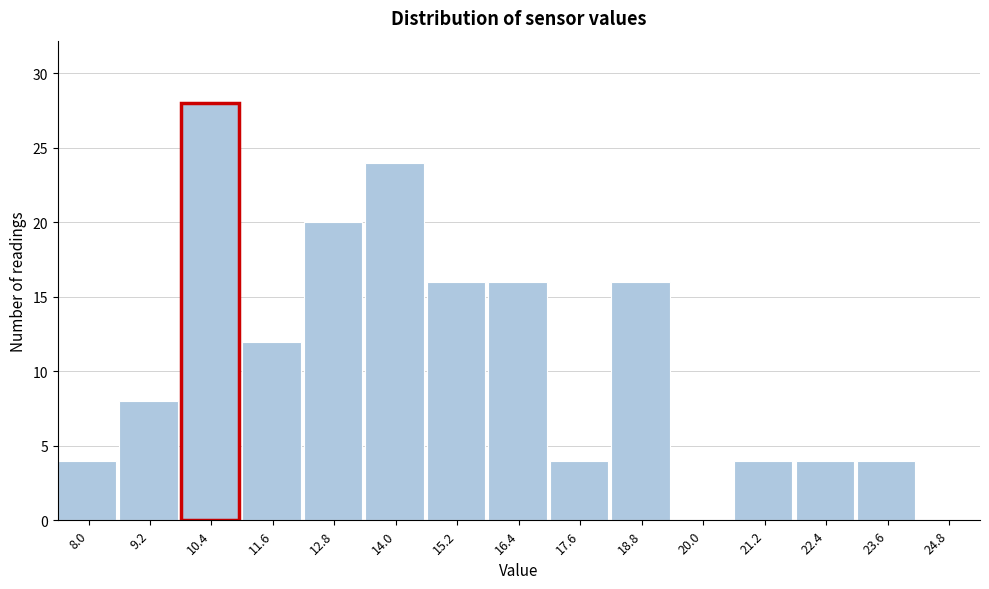

Reading left to right, list all the values displayed in this chart.

8.0=4	9.2=8	10.4=28	11.6=12	12.8=20	14.0=24	15.2=16	16.4=16	17.6=4	18.8=16	20.0=0	21.2=4	22.4=4	23.6=4	24.8=0